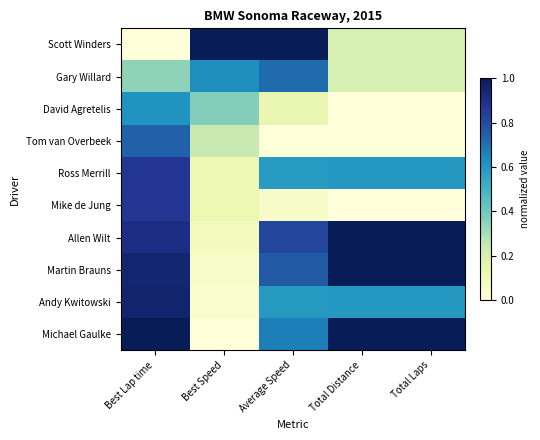

How many data points does each series have?

5